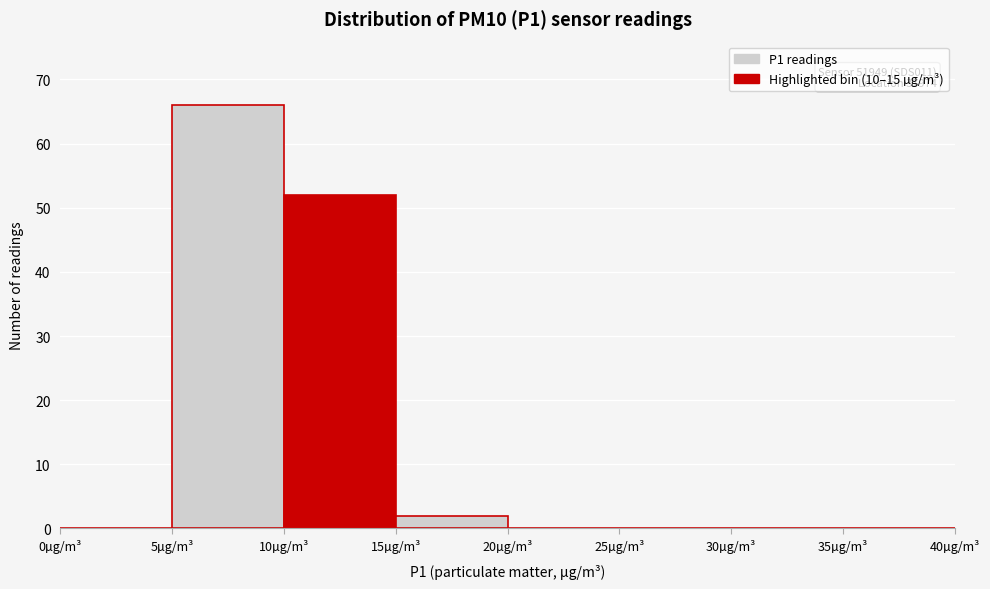

Over which range of the x-axis is the bar tallest?

5 to 10